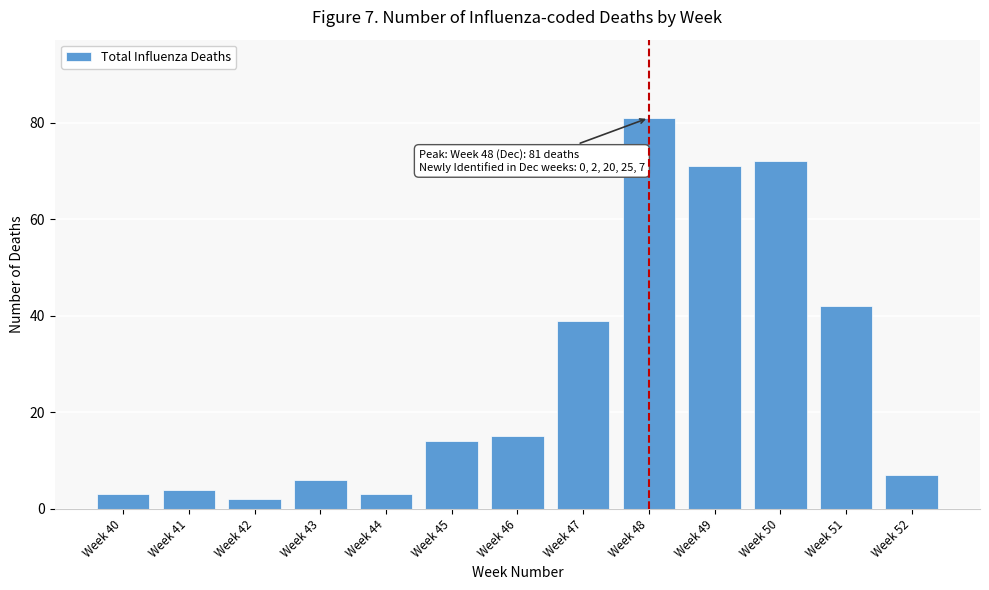

Reading left to right, what are all the values shown in this chart?

3	4	2	6	3	14	15	39	81	71	72	42	7